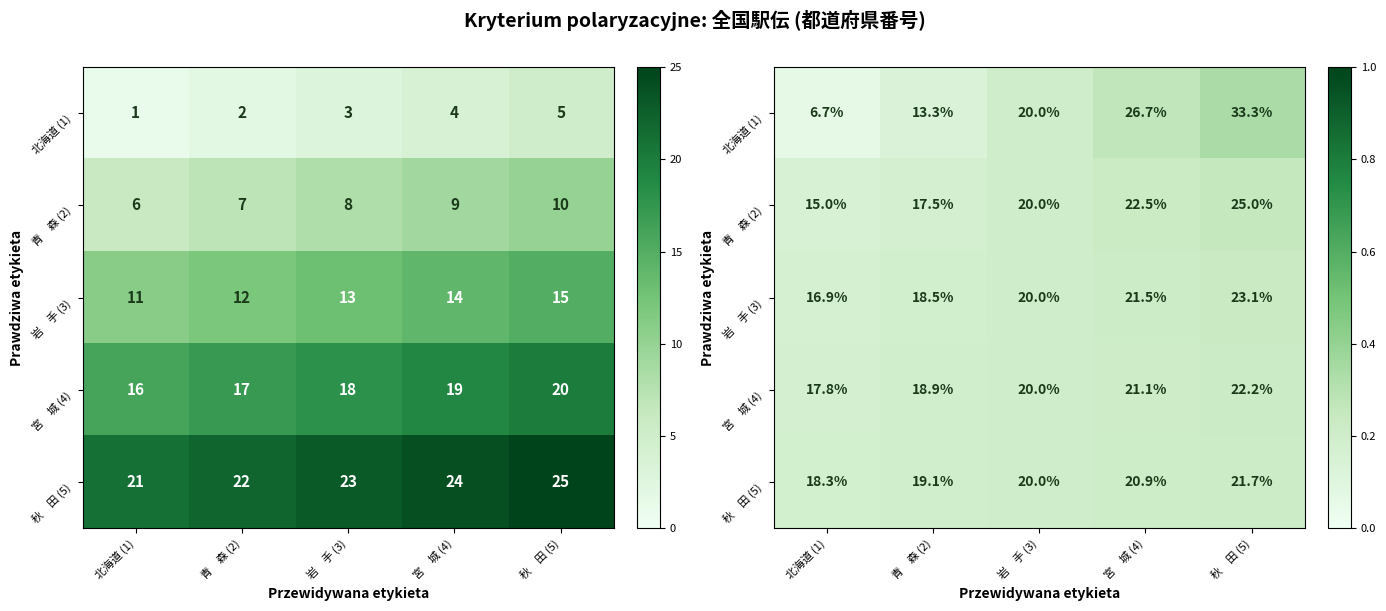

What is the sum of the 岩 手 (3) values at 青 森 (2) and 宮 城 (4)?

0.4